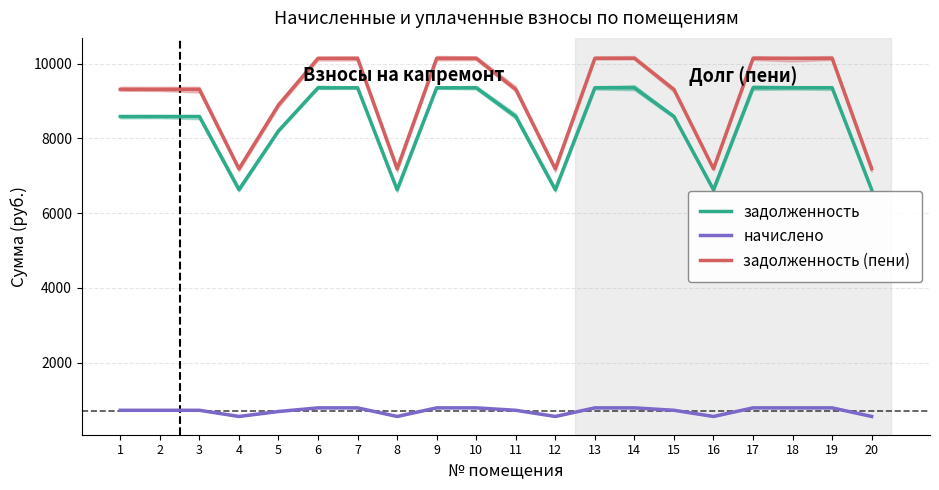

At which category does начислено reach its first local valley?

4